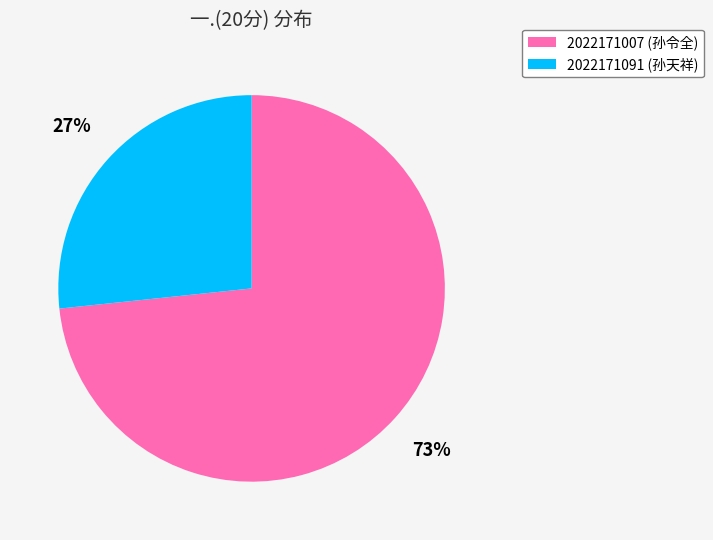

Approximately how many times larger is the value at 2022171091 (孙天祥) compared to 2022171007 (孙令全)?

0.4